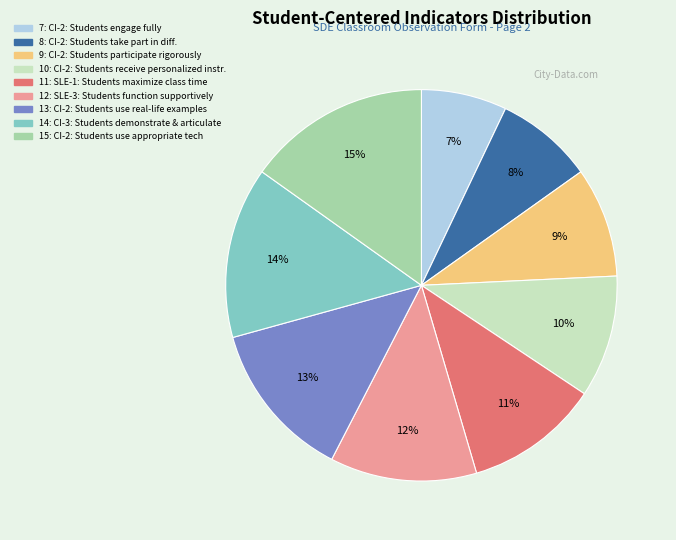

What percentage is the 11 slice, to the nearest percent?

11%